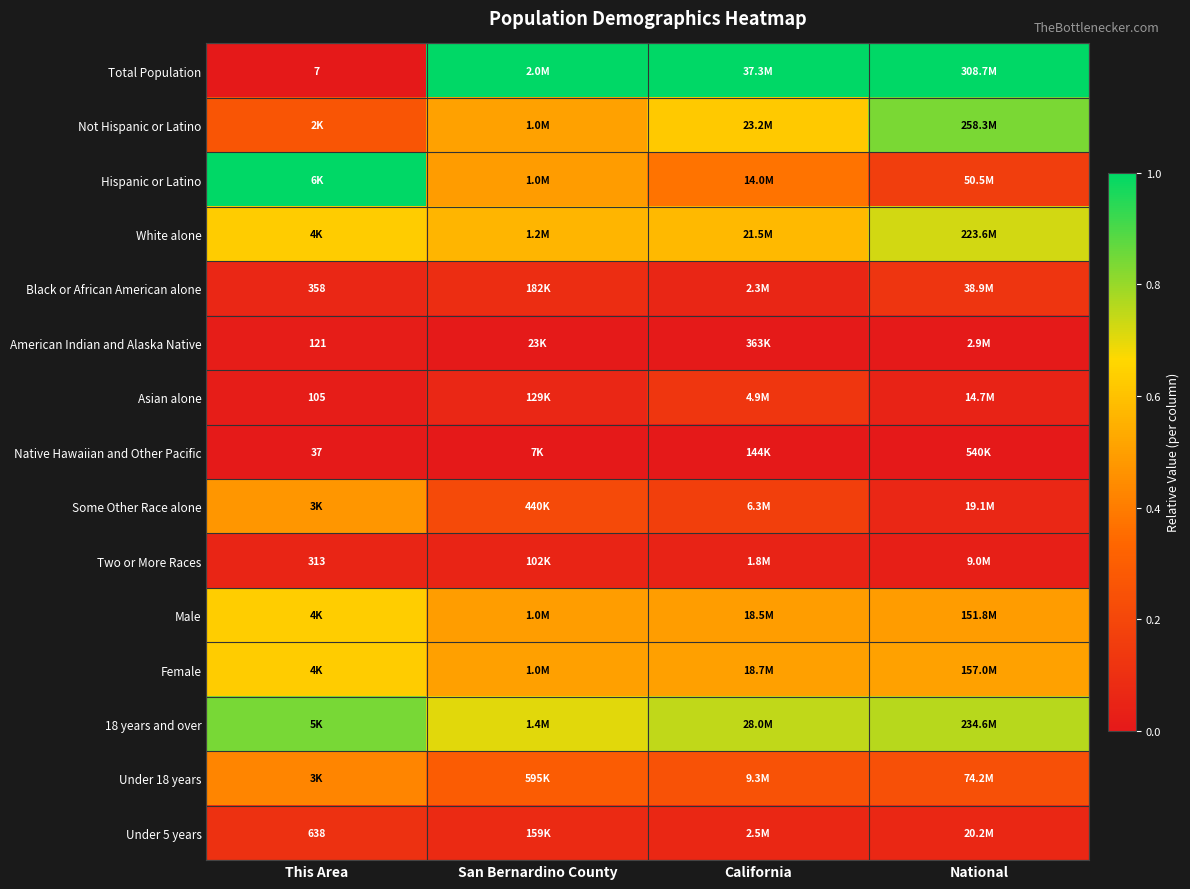

Is the value of Black or African American alone at This Area greater than the value of Asian alone at This Area?

Yes